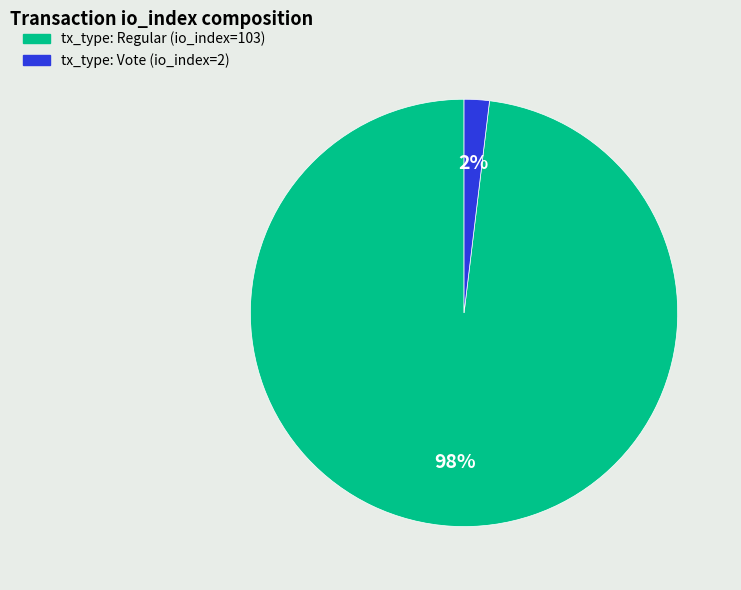

Is the sum of tx_type: Regular (io_index=103) and tx_type: Vote (io_index=2) greater than half?

Yes